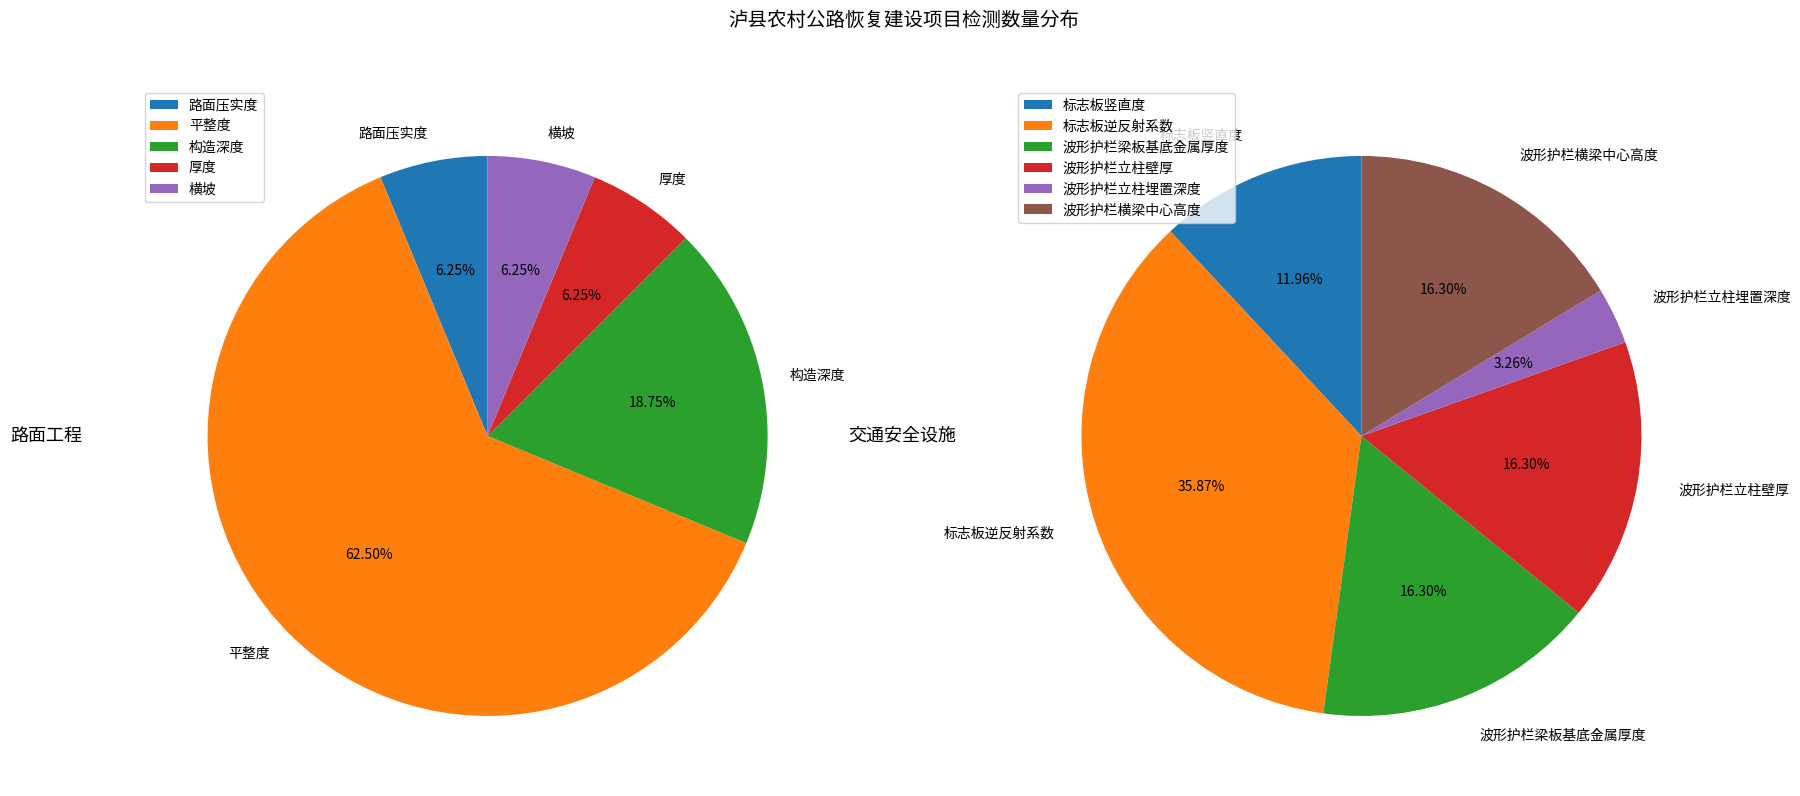

Which category has the smallest portion of the pie?

波形护栏立柱埋置深度